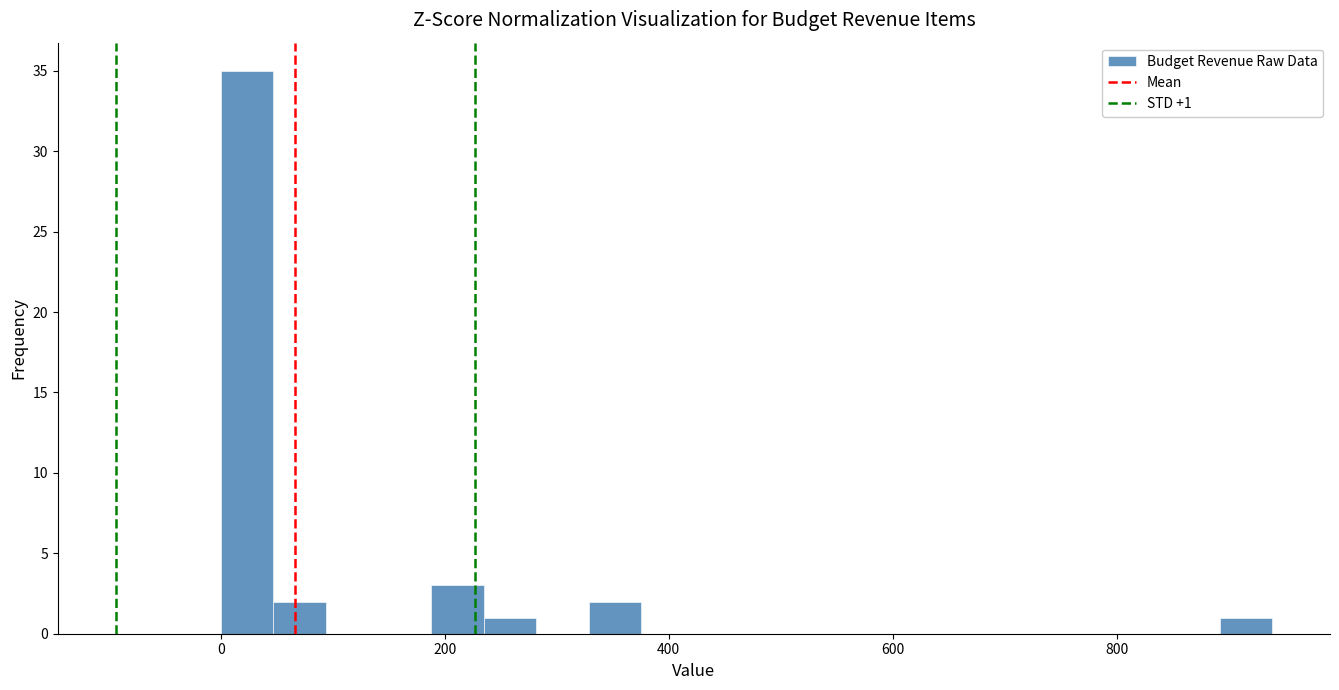

Around what value on the x-axis is the tallest bar? Give the approximate position of its centre, as read against the axis.

20